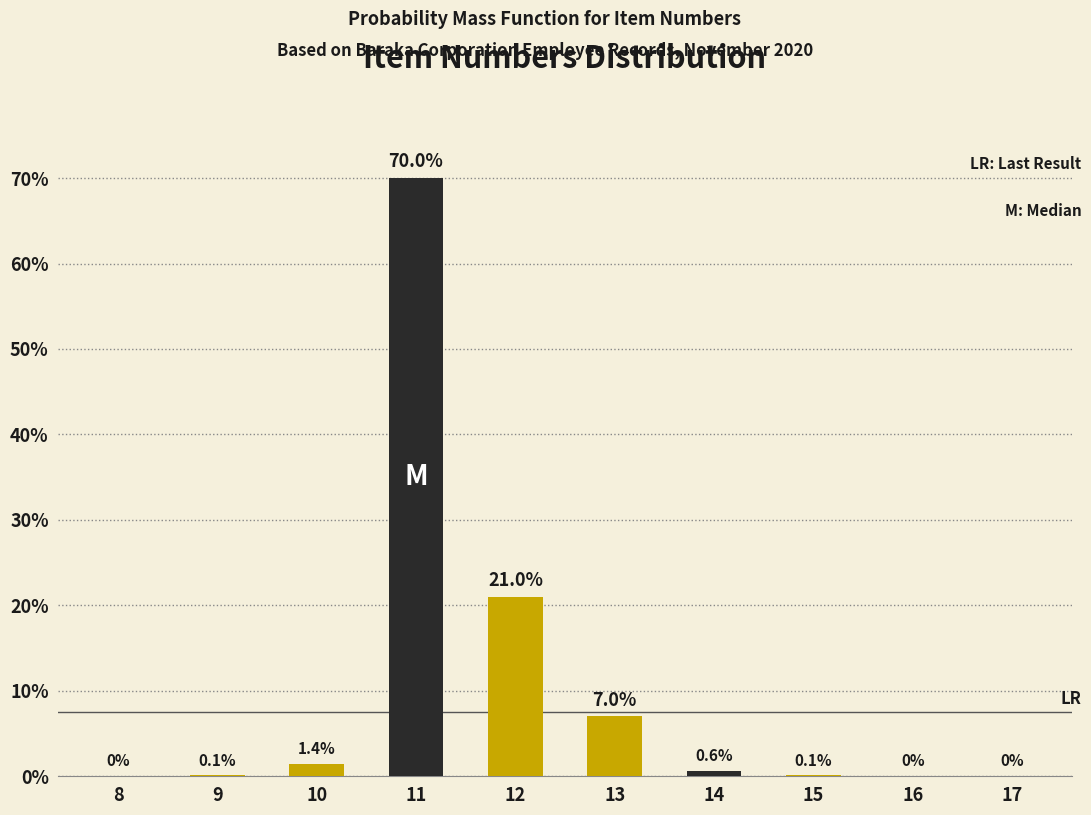

Reading left to right, list all the values displayed in this chart.

8=0.0	9=0.1	10=1.4	11=70.0	12=21.0	13=7.0	14=0.6	15=0.1	16=0.0	17=0.0